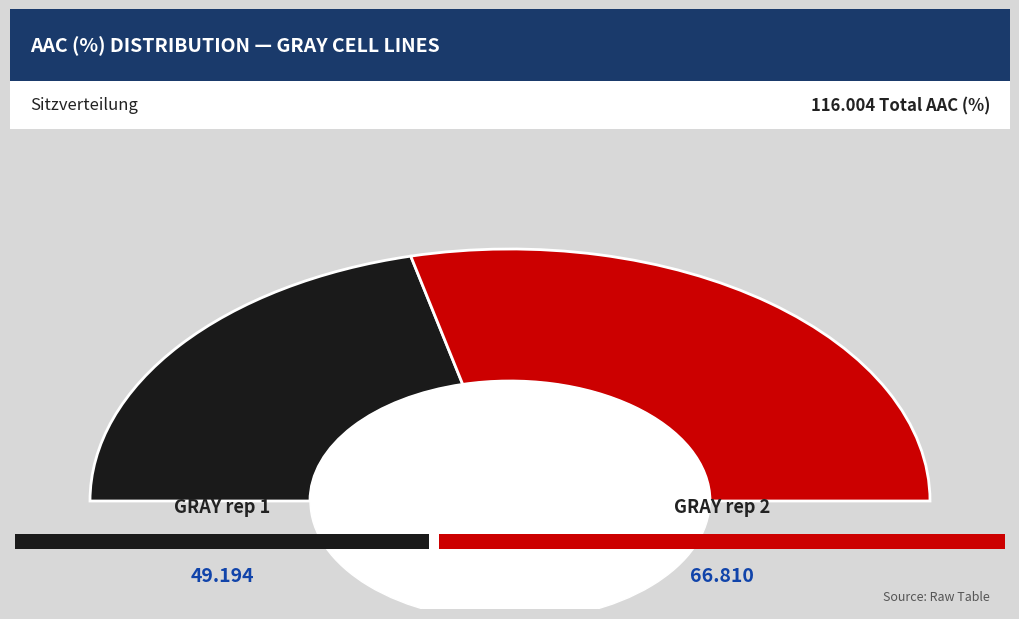

How many slices are in this pie chart?

2